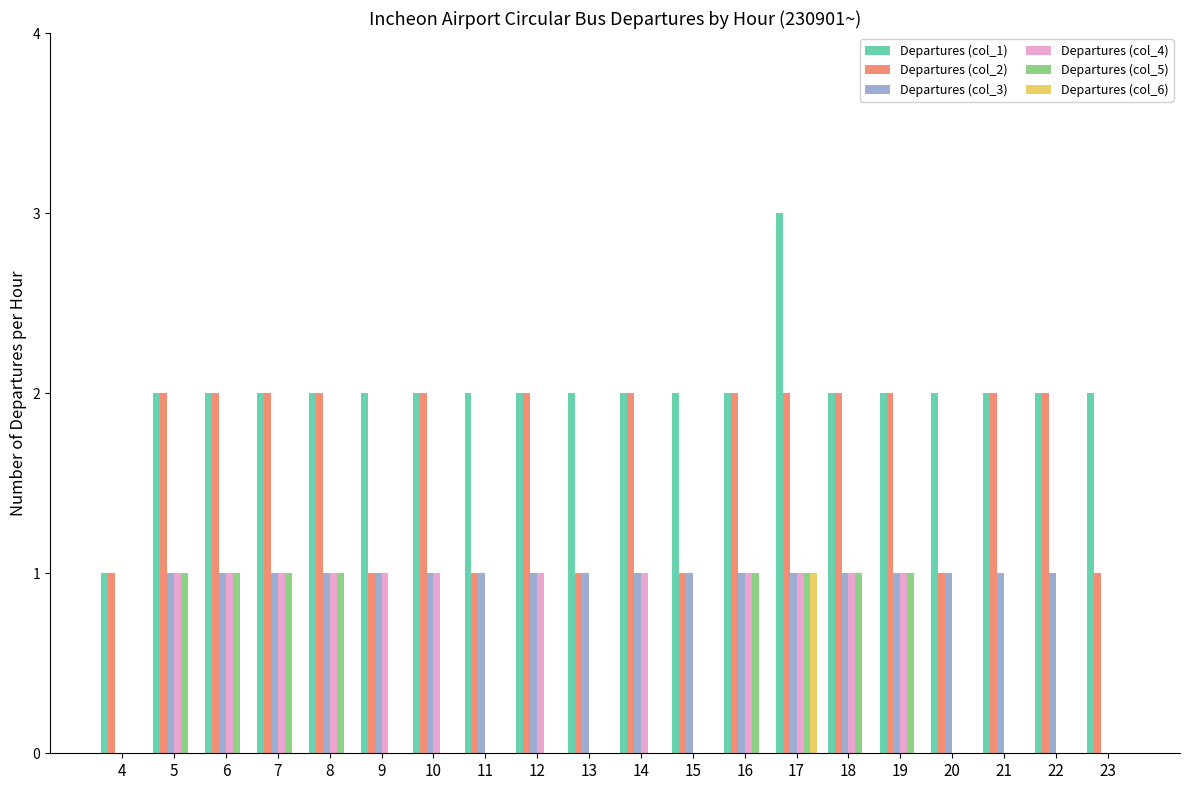

What is the sum of the Departures (col_2) values at 17 and 13?

3